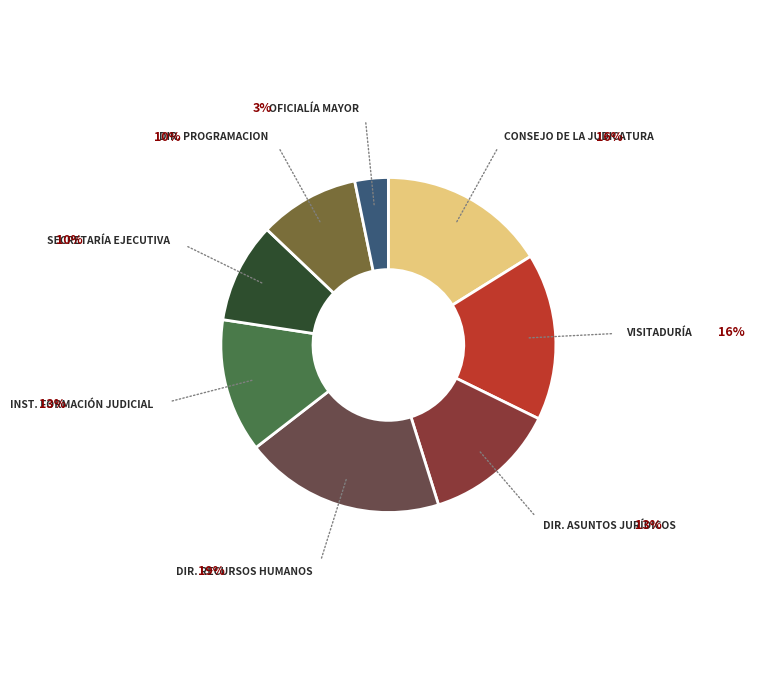

How many slices are in this pie chart?

8